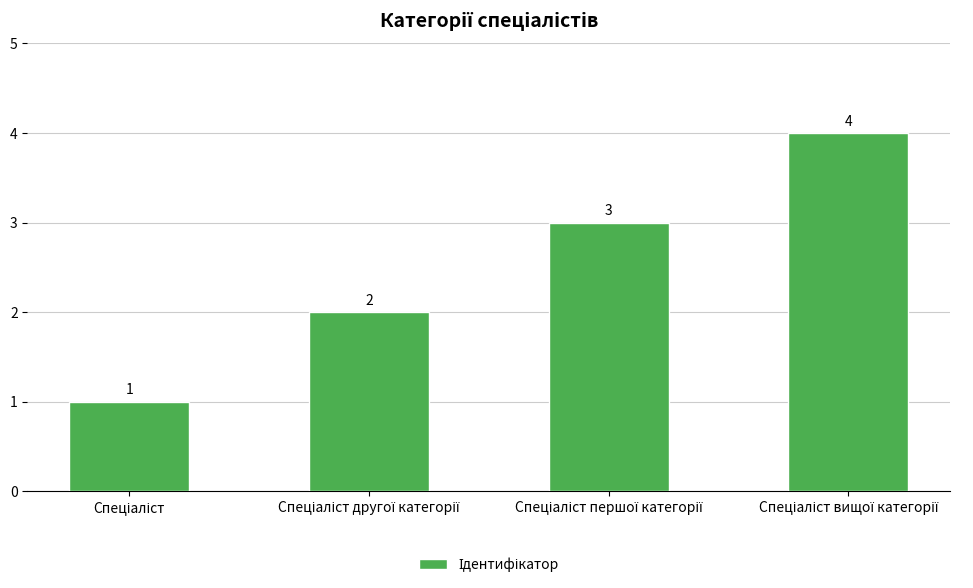

Reading left to right, what are all the values shown in this chart?

1	2	3	4